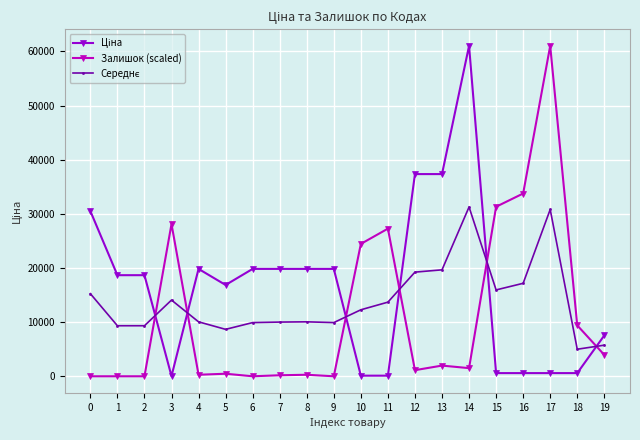

What is the highest value of the Залишок (scaled) series?

61024.7